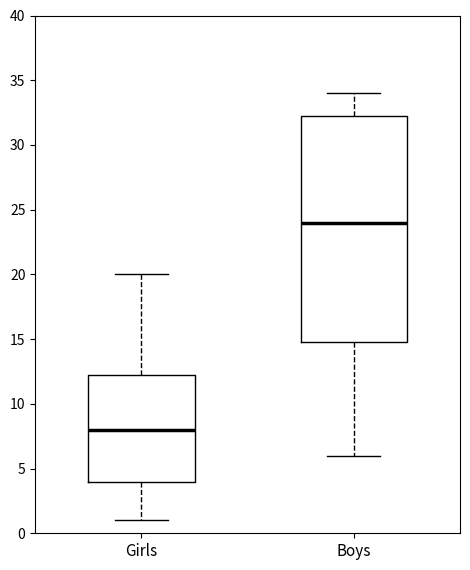

Where does the upper whisker of the box for Girls end on the y-axis? The values are not printed on the chart, so give them approximately, as read against the axis.

20.0